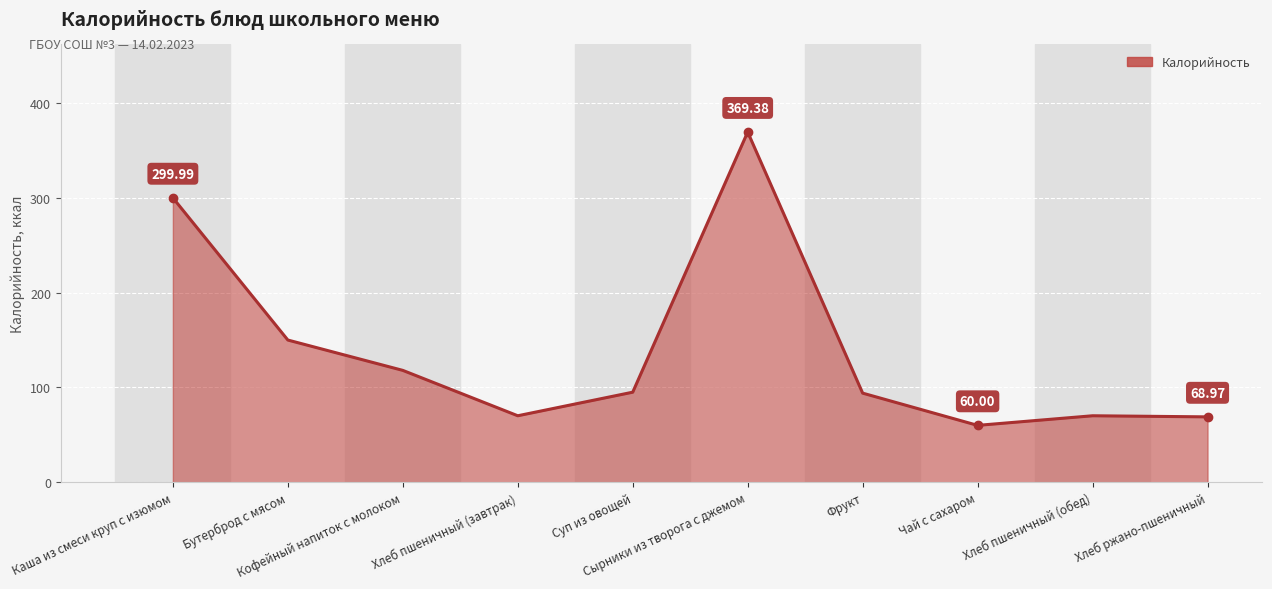

Where is the data nearest to the value 214?

Бутерброд с мясом